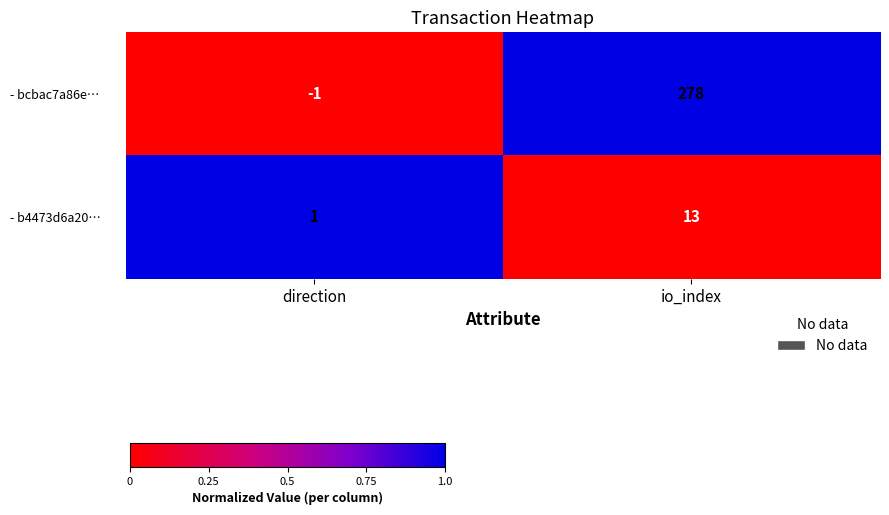

At which label does - bcbac7a86e… reach its minimum?

direction